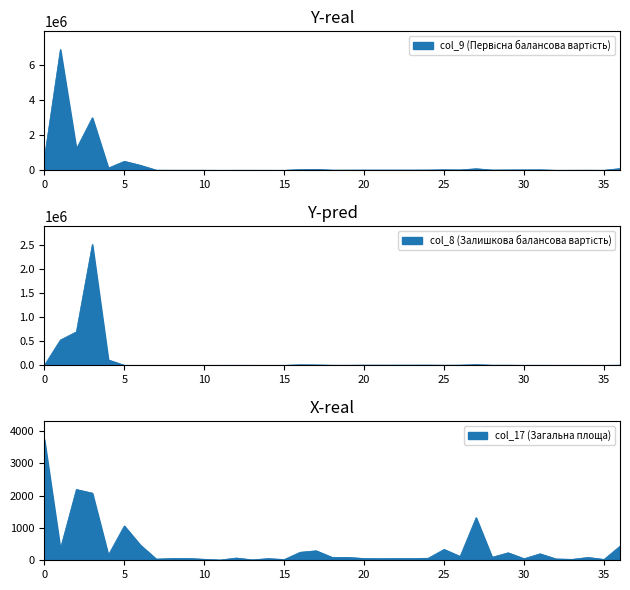

True or false: col_8 (Залишкова балансова вартість) and col_9 (Первісна балансова вартість) intersect in this chart.

False